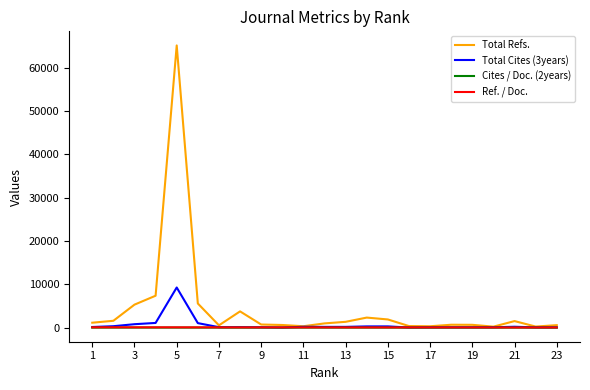

Which series has the largest total across all categories?

Total Refs.